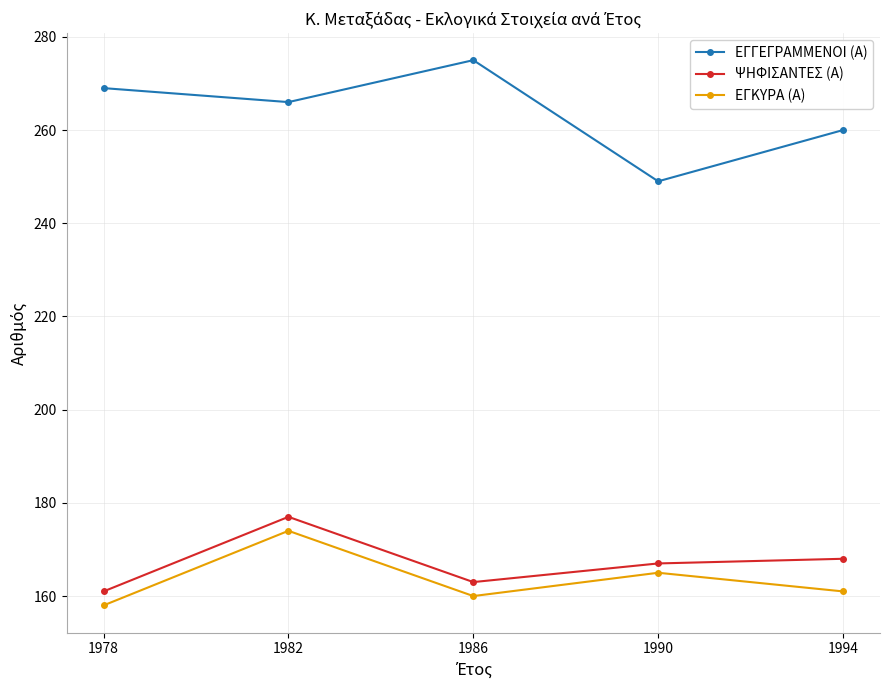

Does the chart display data point markers on the line(s)?

Yes